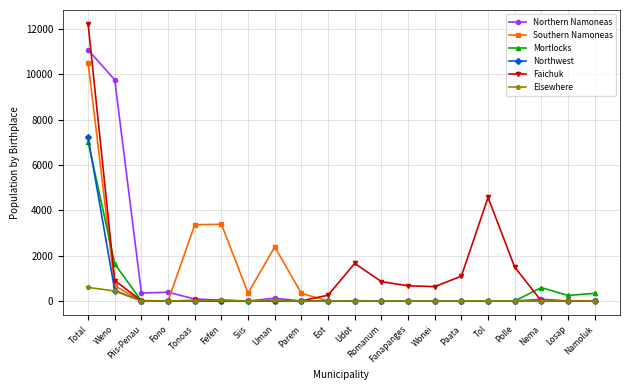

At which category is the sum across all series the highest?

Total